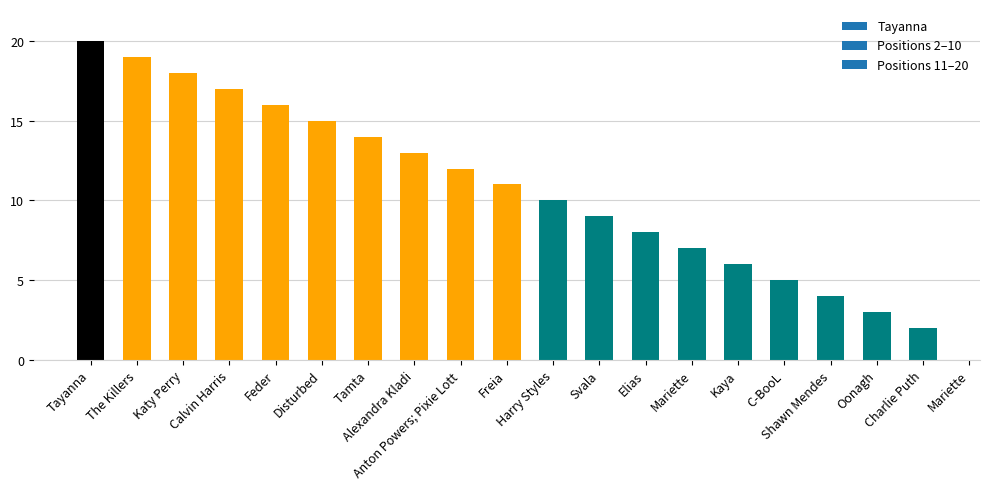

Reading left to right, list all the values displayed in this chart.

Tayanna=20	The Killers=19	Katy Perry=18	Calvin Harris=17	Feder=16	Disturbed=15	Tamta=14	Alexandra Kladi=13	Anton Powers; Pixie Lott=12	Freia=11	Harry Styles=10	Svala=9	Elias=8	Mariette=7	Kaya=6	C-BooL=5	Shawn Mendes=4	Oonagh=3	Charlie Puth=2	Mariette=1